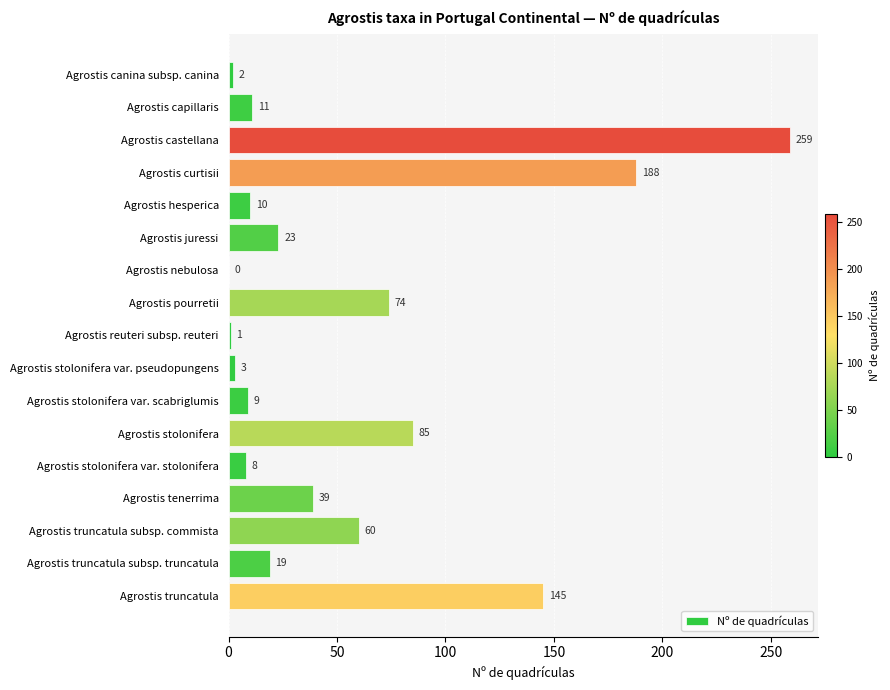

Between Agrostis stolonifera var. pseudopungens and Agrostis canina subsp. canina, which is larger?

Agrostis stolonifera var. pseudopungens